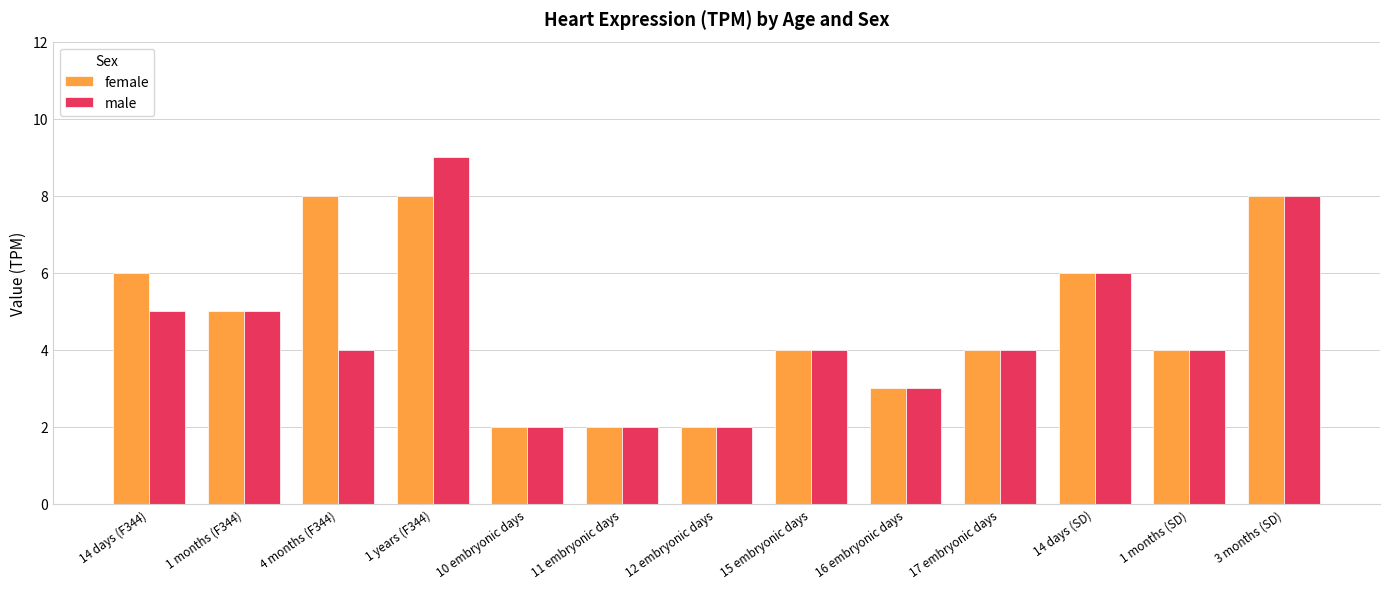

The value of female at 1 months (SD) is 6. True or false?

False